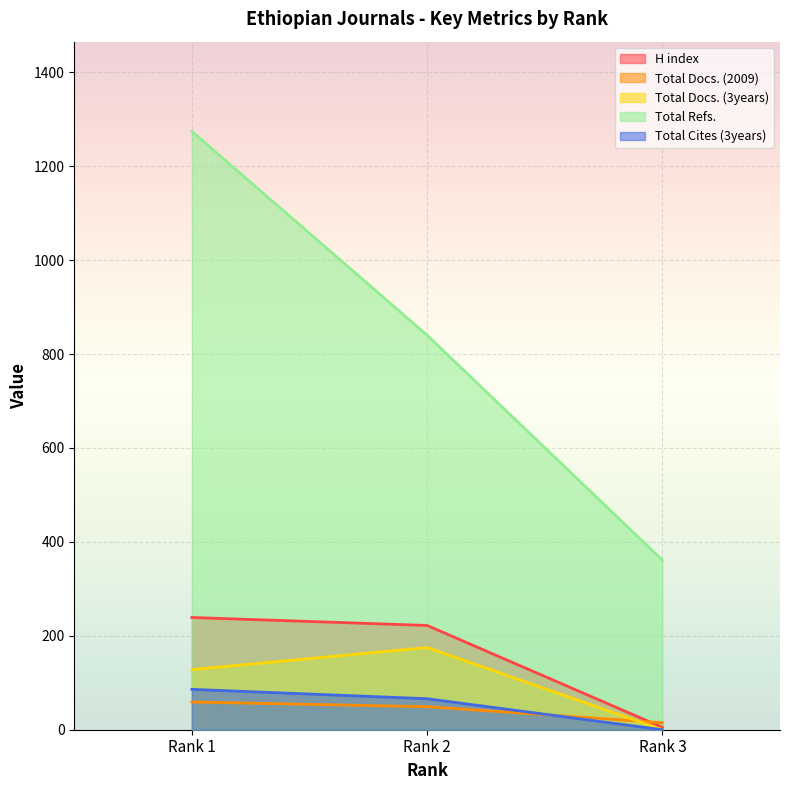

What is the value of the Total Docs. (3years) point at the 2nd from the left?

175